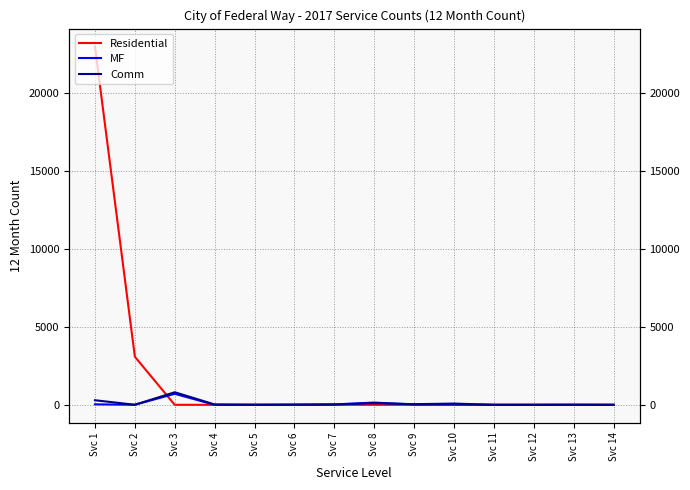

True or false: Residential has more than 0 points higher than both neighbors.

False